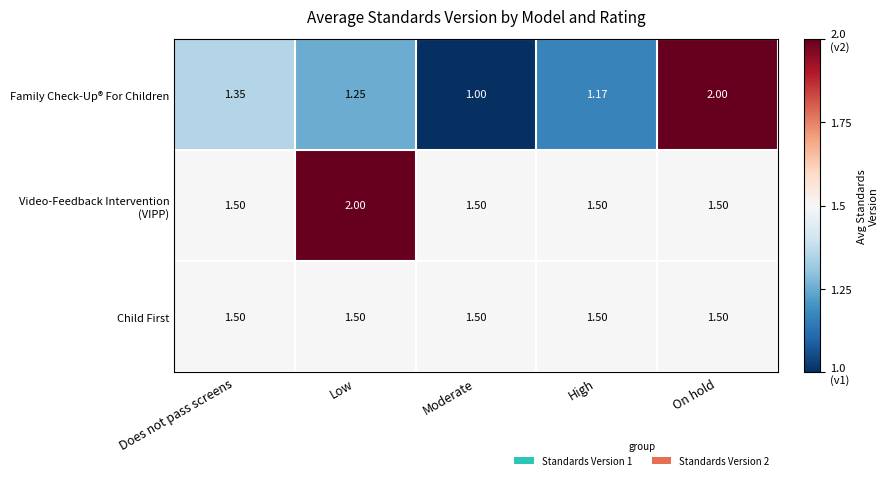

At which category is the sum across all series the highest?

On hold